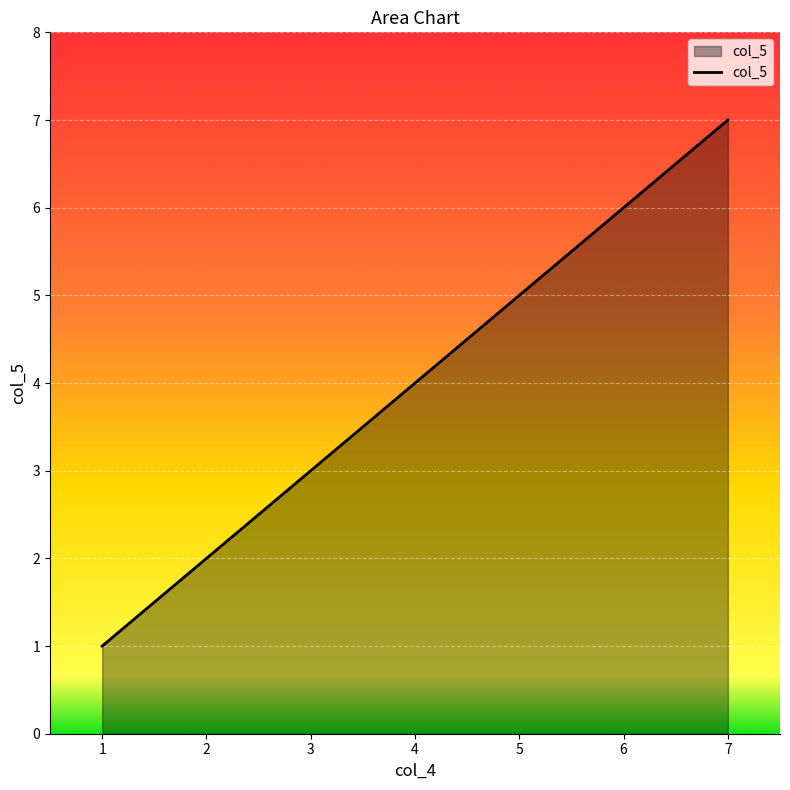

Rank the categories by value from highest to lowest.

7, 6, 5, 4, 3, 2, 1